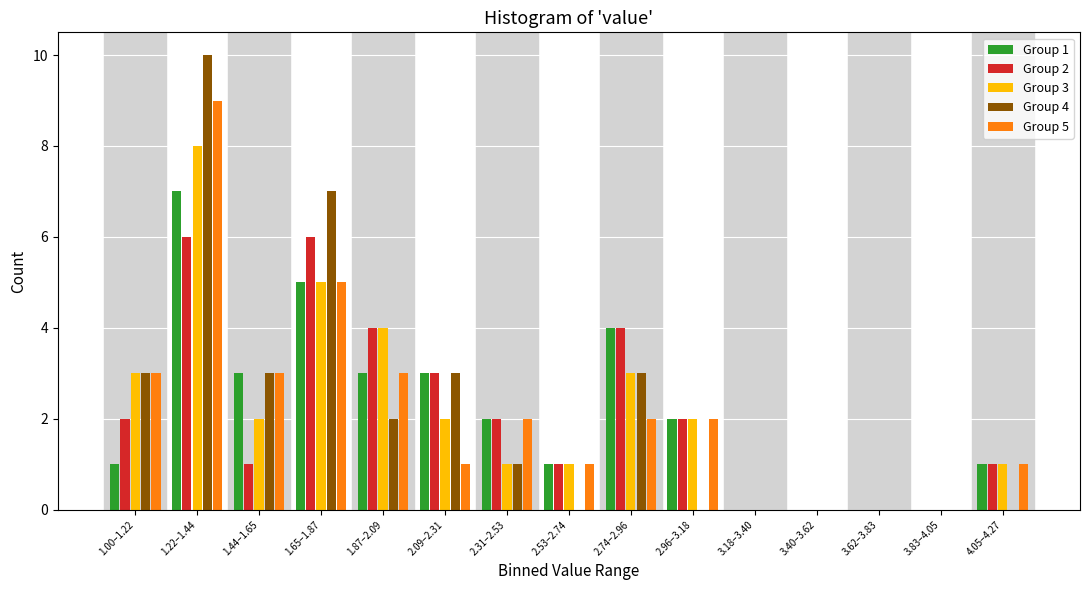

Between 1.65–1.87 and 4.05–4.27, which series saw the biggest shift?

Group 4